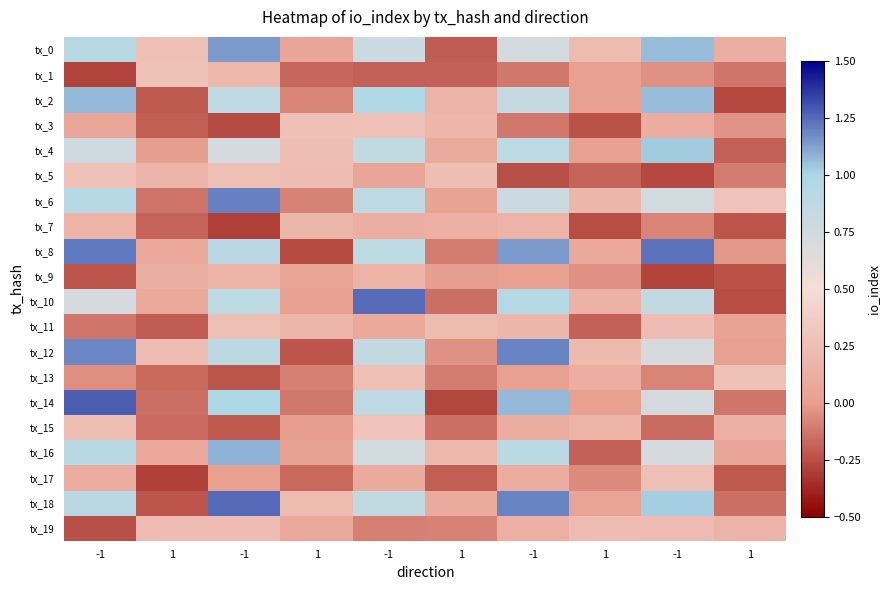

How many categories are shown in the chart?

10